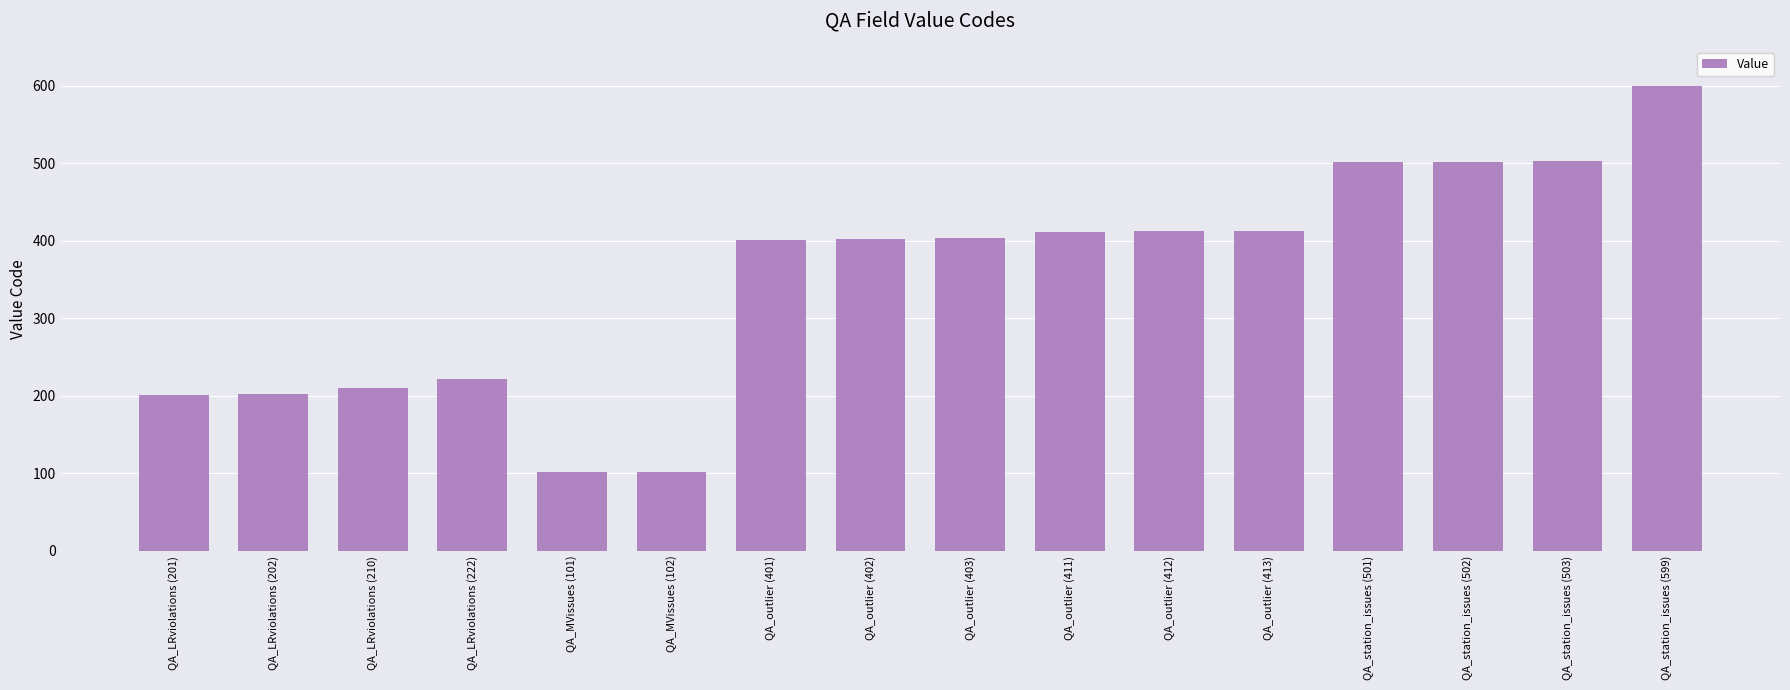

What is the sum of all values?

5585